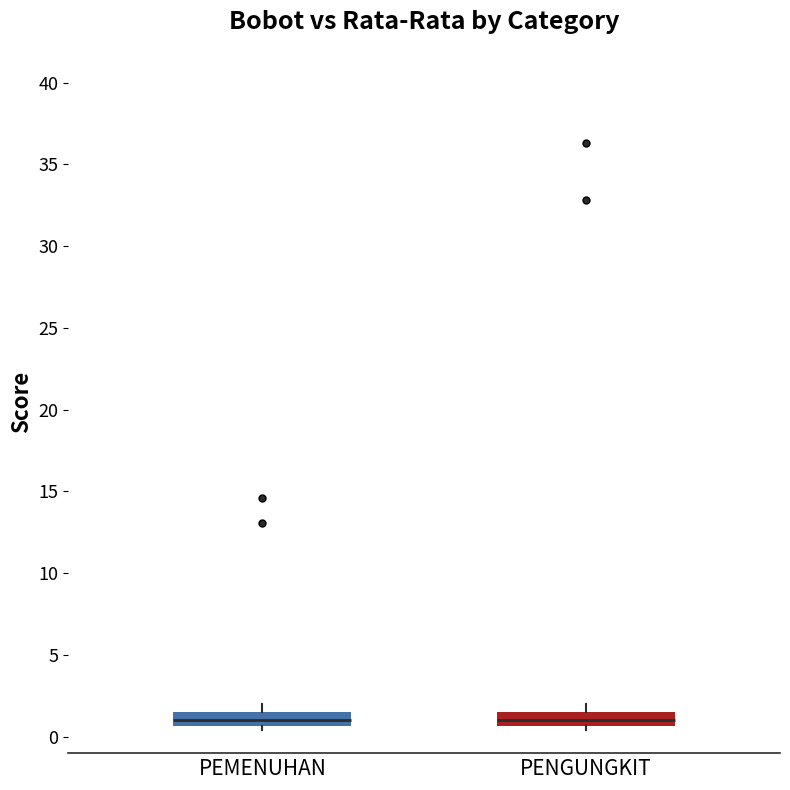

Where does the median line of the box for PENGUNGKIT sit on the y-axis? The values are not printed on the chart, so give them approximately, as read against the axis.

1.0